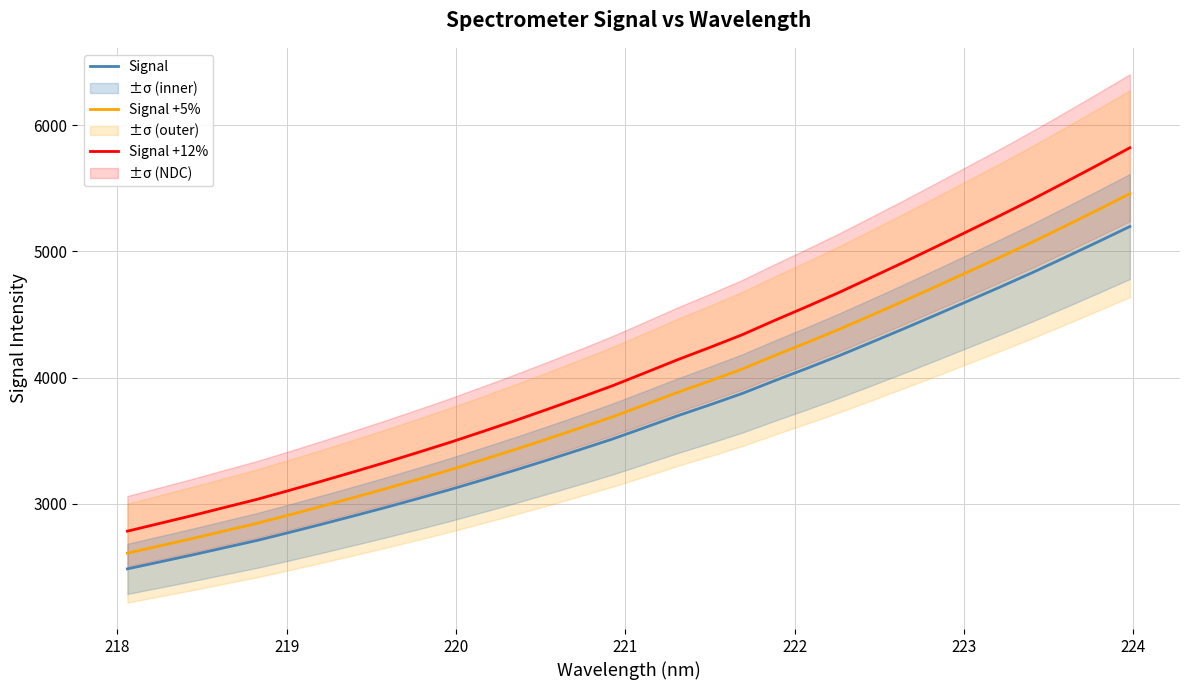

True or false: Signal +12% has more than 0 interior local peaks.

False